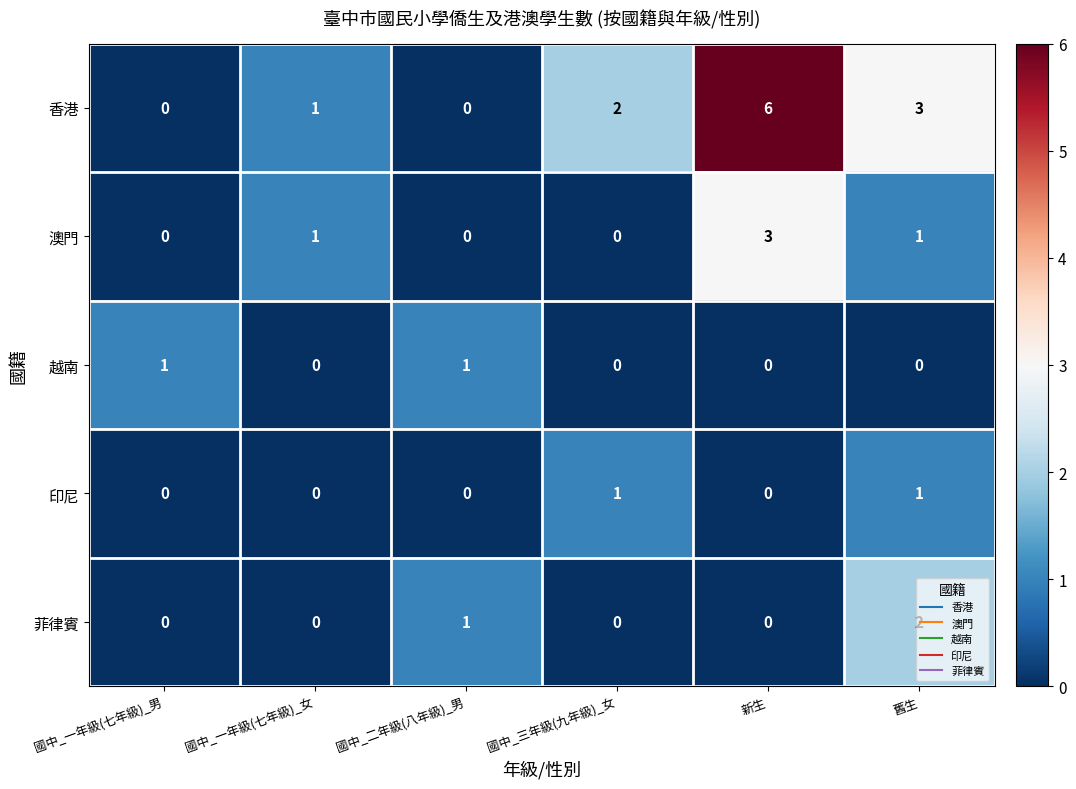

What is the sum of the 澳門 values at 新生 and 國中_三年級(九年級)_女?

3